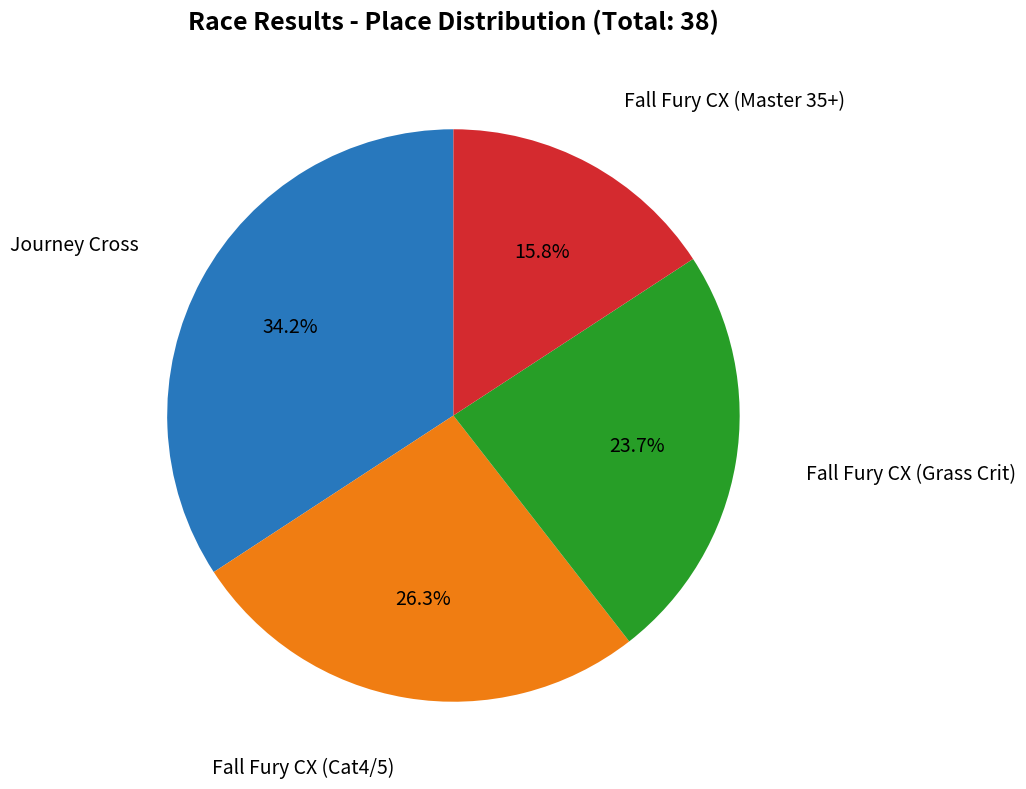

Is there a majority slice in this chart?

No